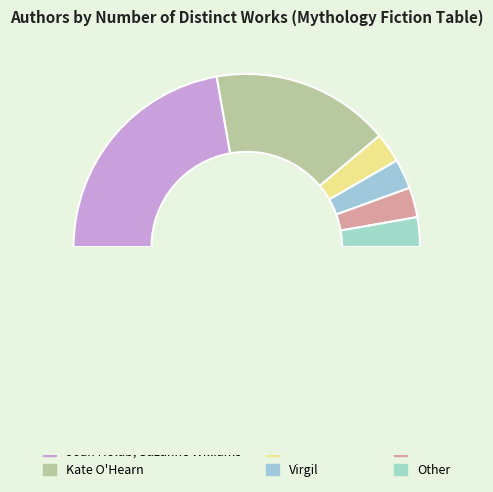

What percentage is the Virgil slice, to the nearest percent?

6%